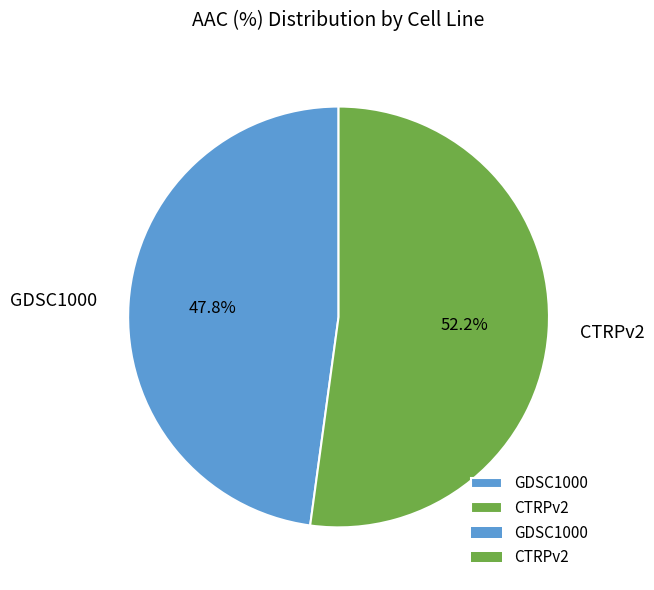

What is the smallest slice in the pie chart?

GDSC1000